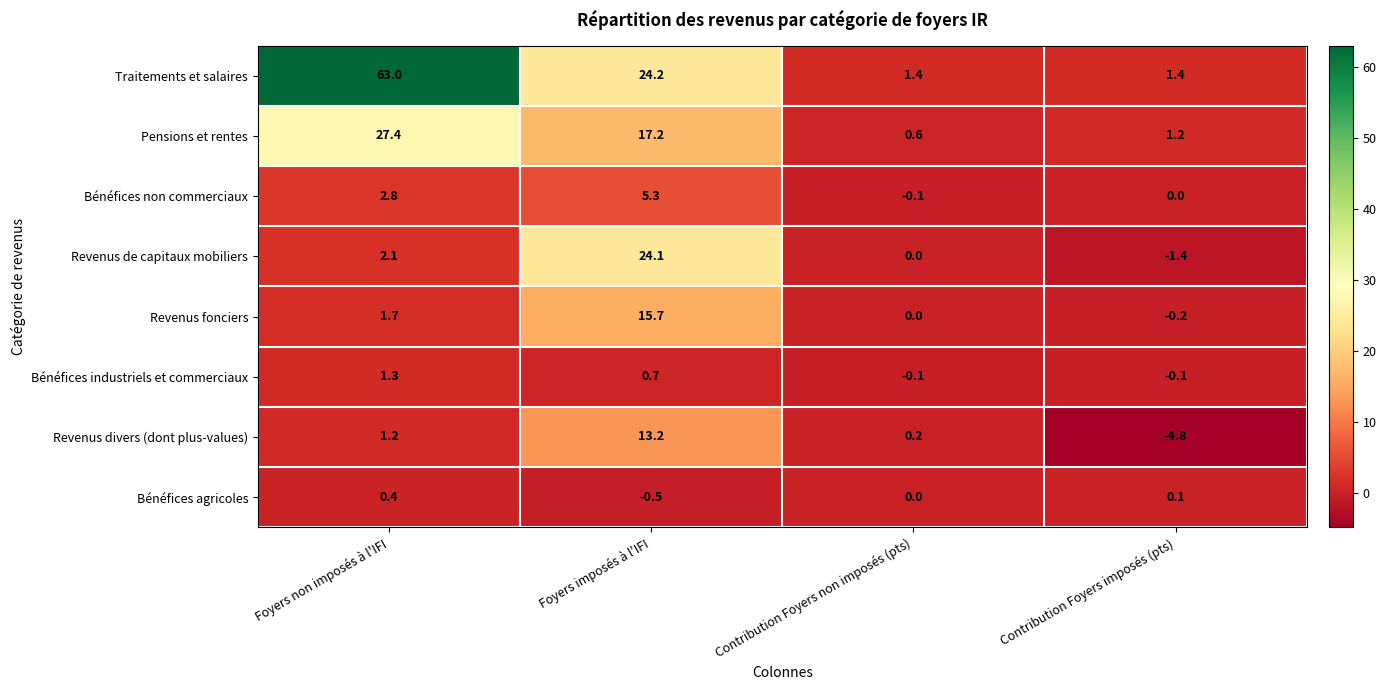

Rank the series at Foyers imposés à l'IFI from highest to lowest value.

Traitements et salaires, Revenus de capitaux mobiliers, Pensions et rentes, Revenus fonciers, Revenus divers (dont plus-values), Bénéfices non commerciaux, Bénéfices industriels et commerciaux, Bénéfices agricoles